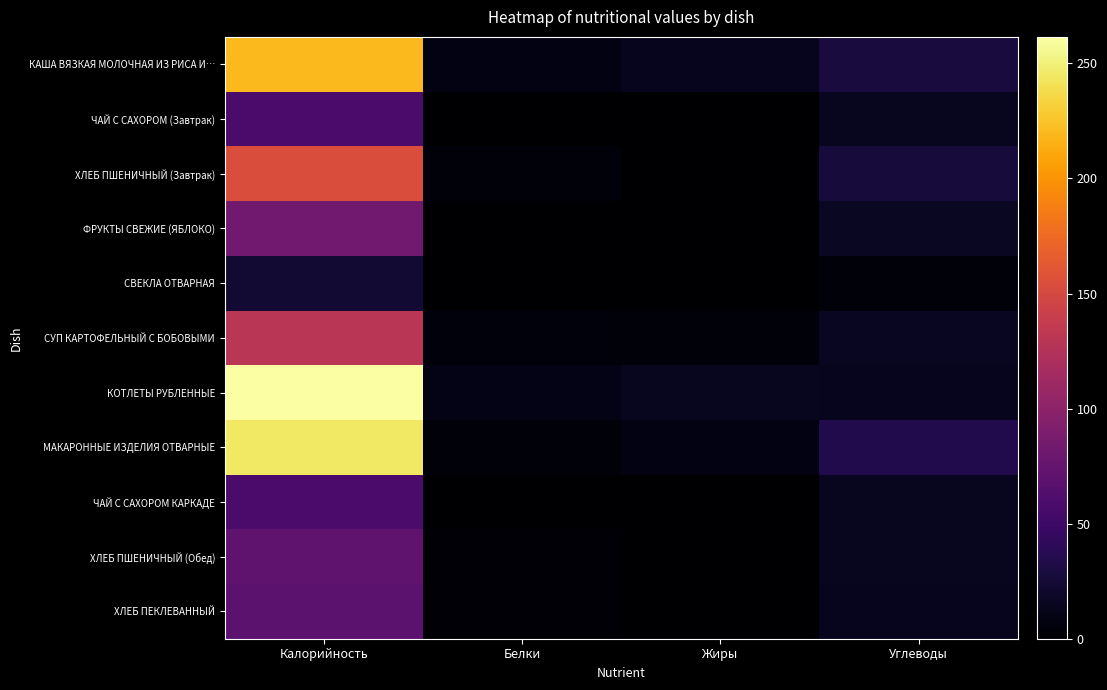

What is the total value across all series at Углеводы?

200.4